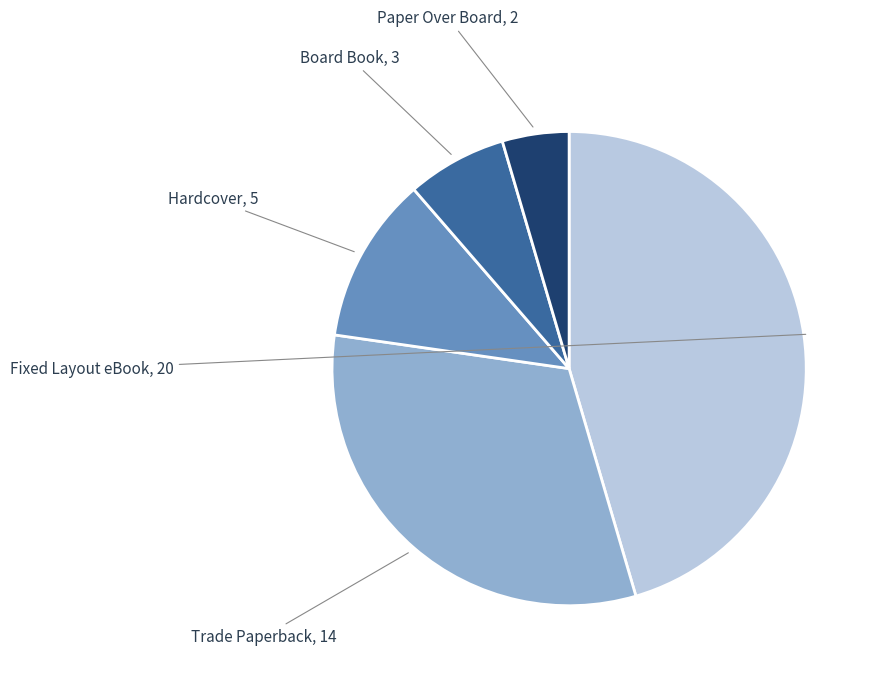

What is the largest slice in the pie chart?

Fixed Layout eBook